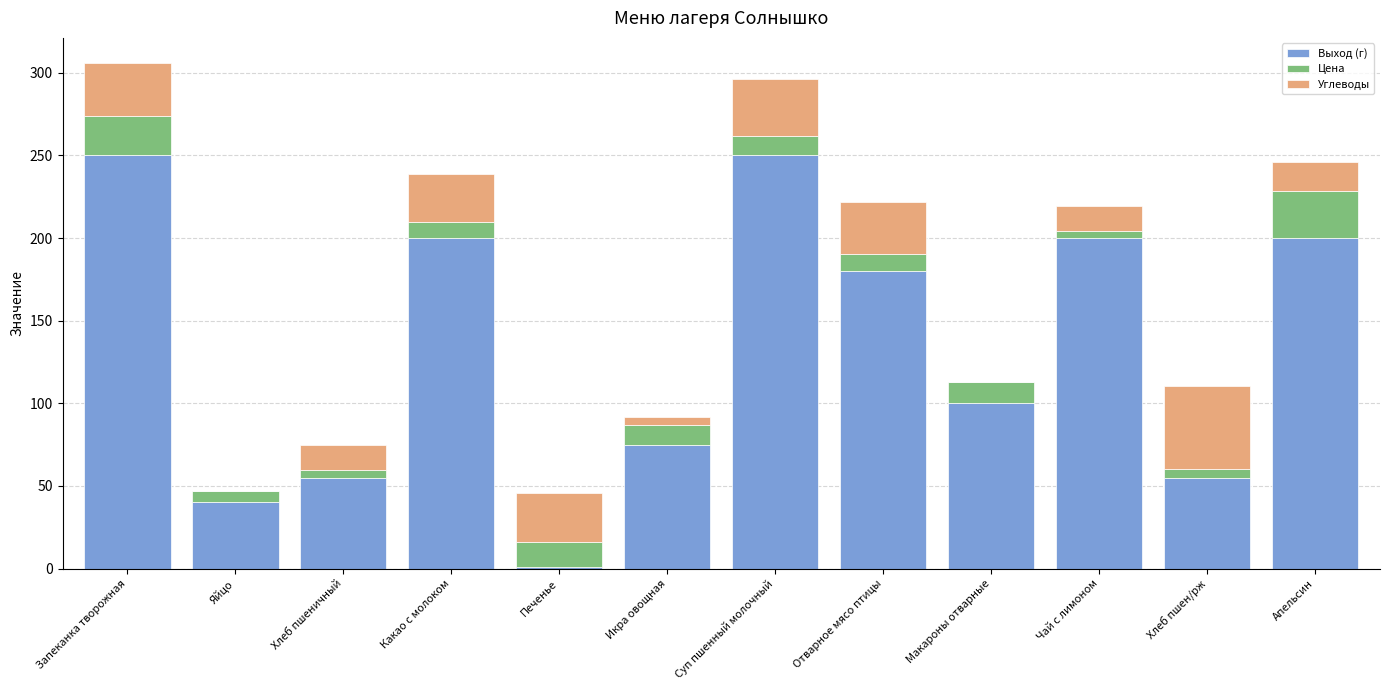

What are all the series names shown in the legend?

Выход (г), Цена, Углеводы